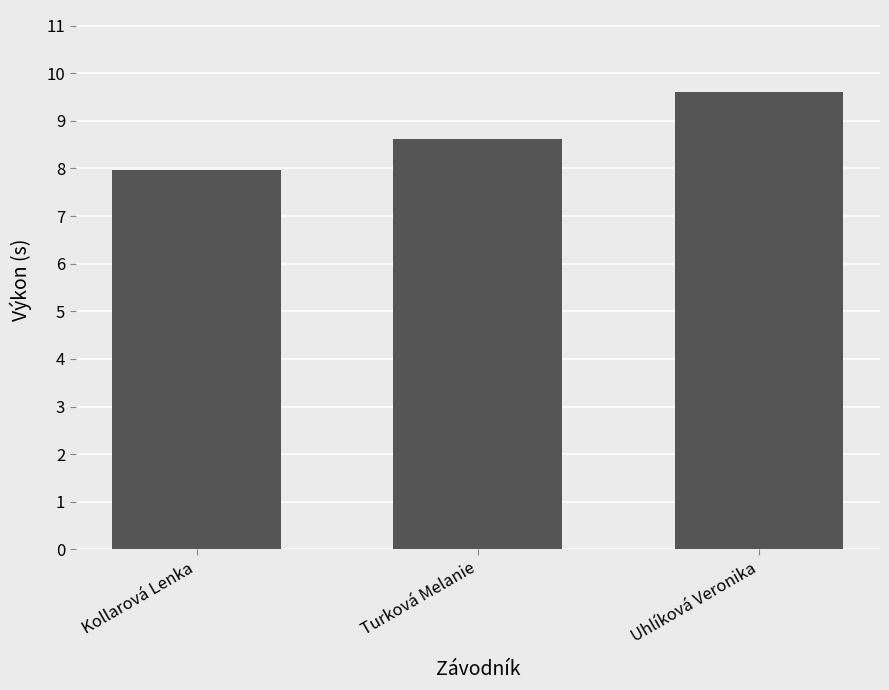

What position from the right is Uhlíková Veronika?

1